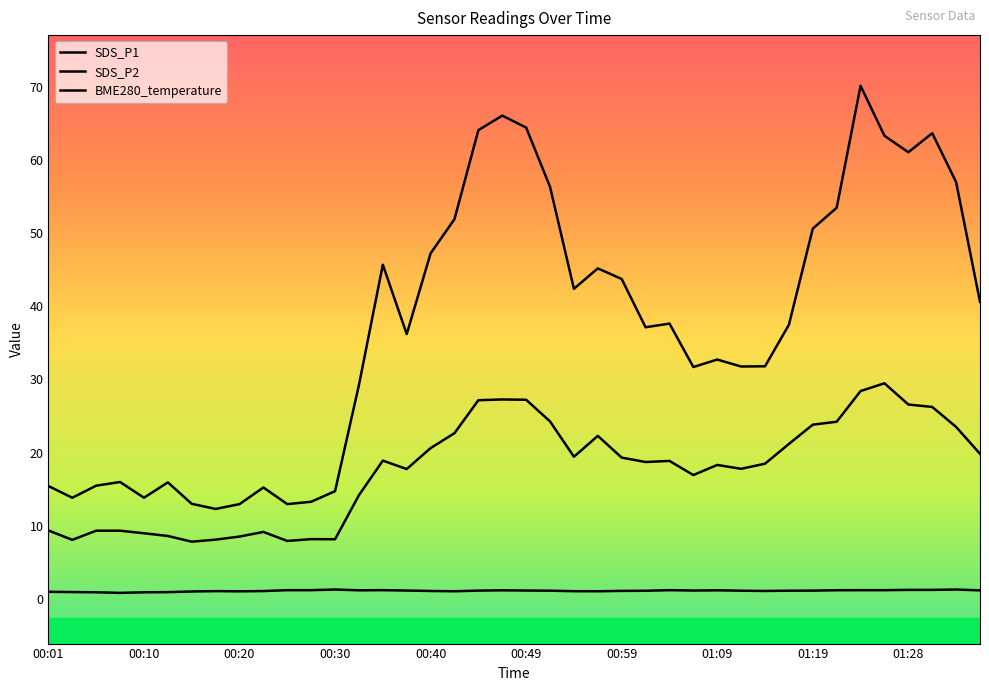

Reading left to right, list all the values displayed in this chart.

SDS_P1: 00:01=15.4	00:03=13.8	00:06=15.5	00:08=16.0	00:10=13.8	00:13=15.9	00:15=13.0	00:18=12.3	00:20=13.0	00:23=15.2	00:25=13.0	00:27=13.3	00:30=14.8	00:32=29.2	00:35=45.7	00:37=36.2	00:40=47.2	00:42=51.9	00:45=64.0	00:47=66.0	00:49=64.4	00:52=56.3	00:54=42.4	00:57=45.2	00:59=43.7	01:02=37.1	01:04=37.6	01:06=31.7	01:09=32.7	01:11=31.8	01:14=31.8	01:16=37.5	01:19=50.6	01:21=53.5	01:23=70.1	01:26=63.3	01:28=61.0	01:31=63.6	01:33=57.0	01:36=40.6
SDS_P2: 00:01=9.4	00:03=8.1	00:06=9.3	00:08=9.3	00:10=9.0	00:13=8.6	00:15=7.8	00:18=8.1	00:20=8.6	00:23=9.2	00:25=8.0	00:27=8.2	00:30=8.2	00:32=14.2	00:35=18.9	00:37=17.8	00:40=20.6	00:42=22.7	00:45=27.2	00:47=27.3	00:49=27.2	00:52=24.3	00:54=19.4	00:57=22.3	00:59=19.3	01:02=18.7	01:04=18.9	01:06=16.9	01:09=18.3	01:11=17.8	01:14=18.5	01:16=21.2	01:19=23.8	01:21=24.2	01:23=28.4	01:26=29.5	01:28=26.6	01:31=26.2	01:33=23.5	01:36=19.9
BME280_temperature: 00:01=1.0	00:03=1.0	00:06=0.9	00:08=0.9	00:10=0.9	00:13=1.0	00:15=1.1	00:18=1.1	00:20=1.1	00:23=1.1	00:25=1.2	00:27=1.2	00:30=1.3	00:32=1.2	00:35=1.2	00:37=1.2	00:40=1.1	00:42=1.1	00:45=1.2	00:47=1.2	00:49=1.2	00:52=1.2	00:54=1.1	00:57=1.1	00:59=1.1	01:02=1.1	01:04=1.2	01:06=1.2	01:09=1.2	01:11=1.2	01:14=1.1	01:16=1.2	01:19=1.2	01:21=1.2	01:23=1.2	01:26=1.2	01:28=1.3	01:31=1.3	01:33=1.3	01:36=1.2